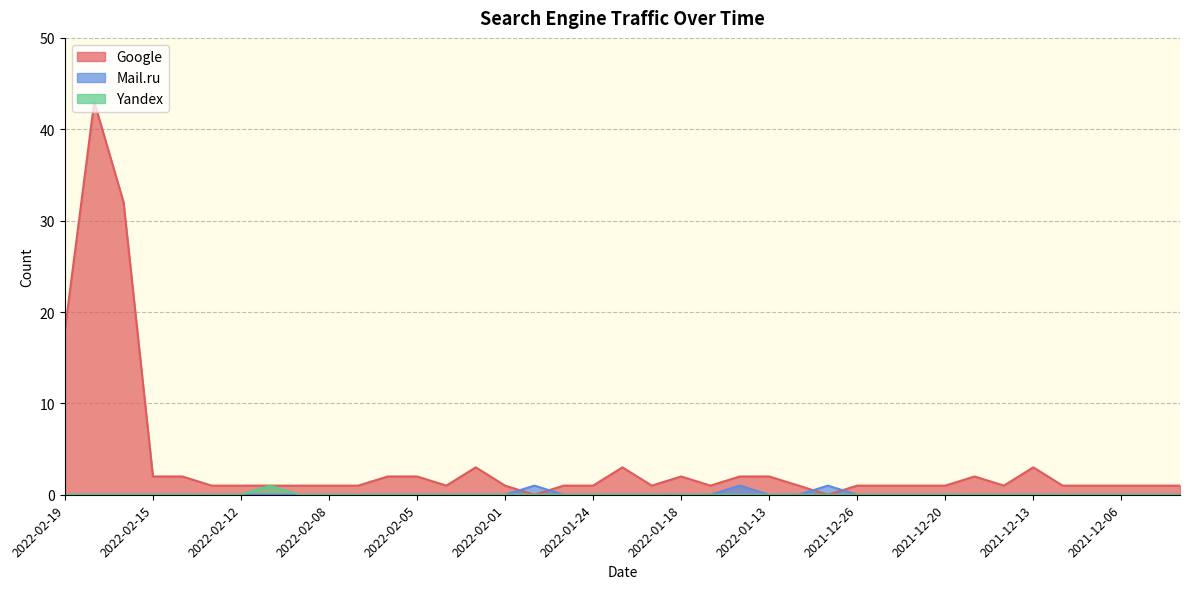

True or false: Yandex has more than 0 points higher than both neighbors.

True